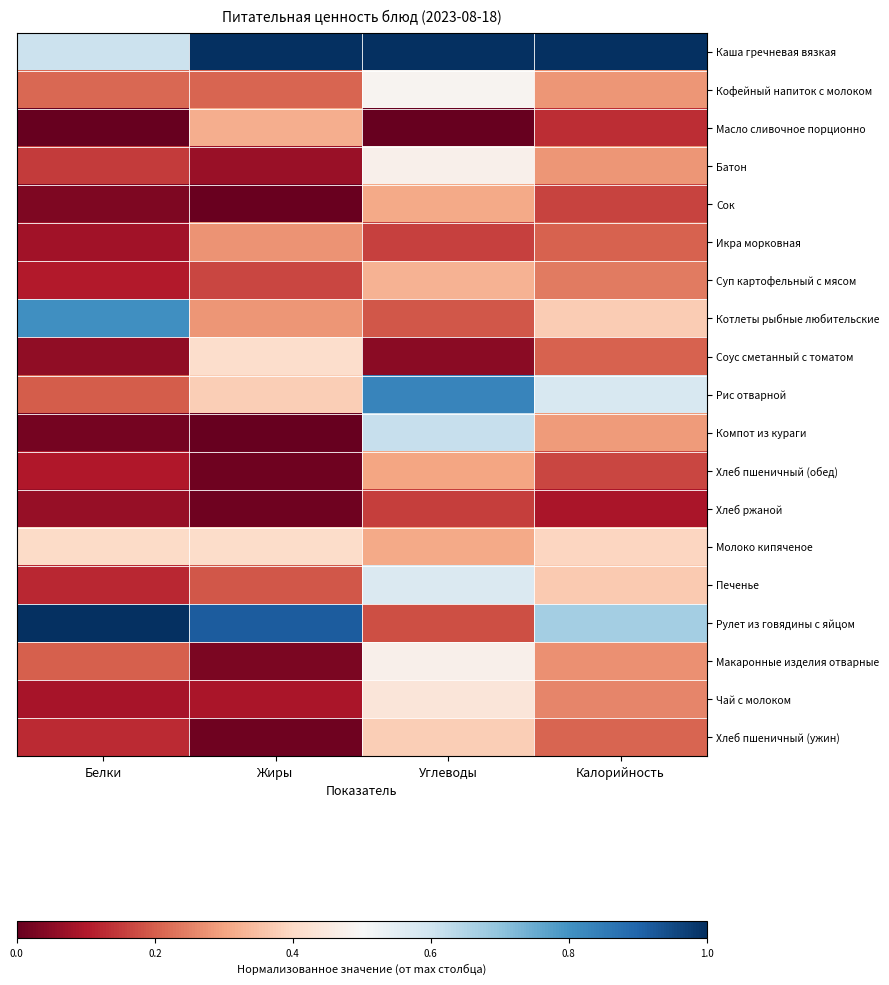

List the series in order of their peak value, highest first.

Каша гречневая вязкая, Рулет из говядины с яйцом, Рис отварной, Котлеты рыбные любительские, Компот из кураги, Печенье, Кофейный напиток с молоком, Макаронные изделия отварные, Батон, Чай с молоком, Соус сметанный с томатом, Молоко кипяченое, Хлеб пшеничный (ужин), Суп картофельный с мясом, Масло сливочное порционно, Сок, Хлеб пшеничный (обед), Икра морковная, Хлеб ржаной